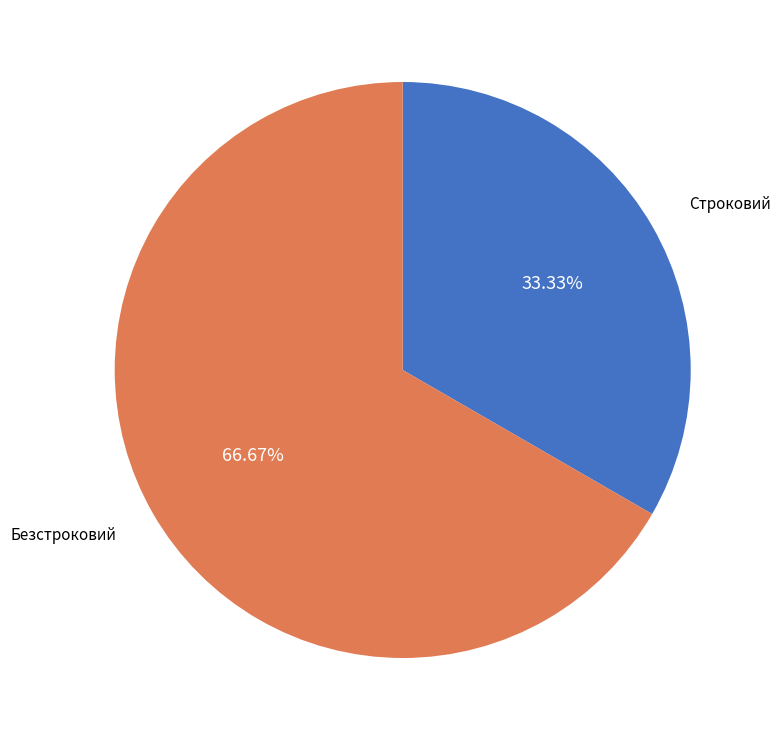

To the nearest percent, what percentage of the pie is Безстроковий?

67%